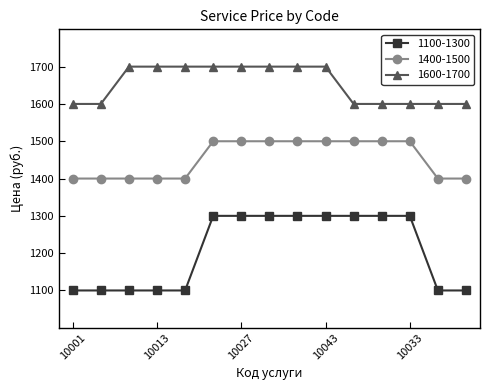

Which series has the widest spread of values?

1100-1300